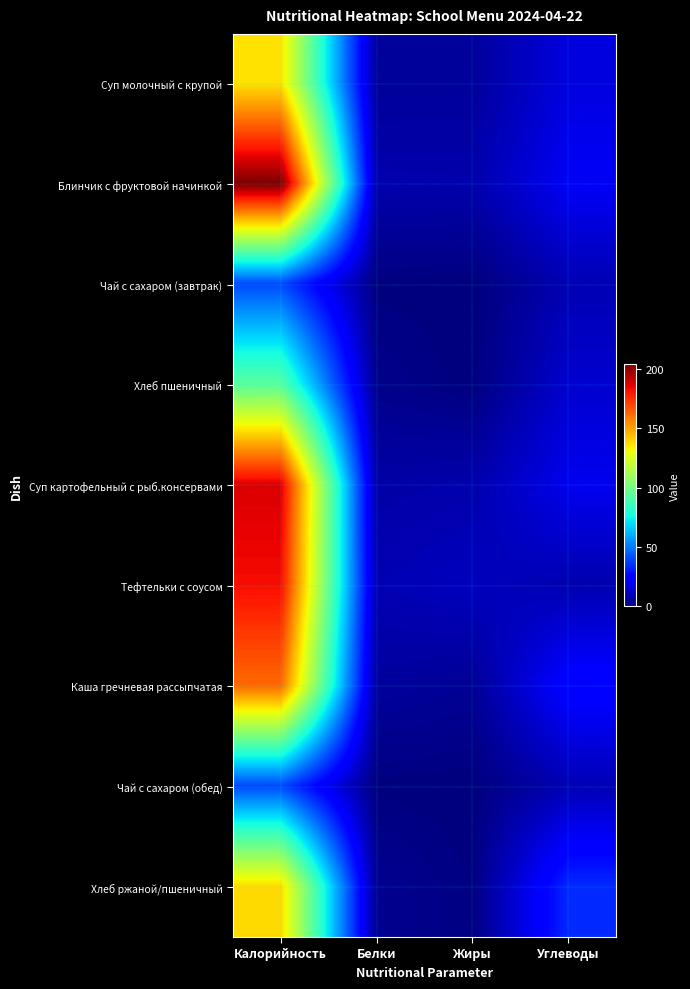

Reading left to right, list all the values displayed in this chart.

Суп молочный с крупой: Калорийность=136.5	Белки=5.0	Жиры=5.3	Углеводы=17.3
Блинчик с фруктовой начинкой: Калорийность=203.7	Белки=8.4	Жиры=8.2	Углеводы=21.6
Чай с сахаром (завтрак): Калорийность=40.0	Белки=0.5	Жиры=0.0	Углеводы=9.5
Хлеб пшеничный: Калорийность=93.5	Белки=2.4	Жиры=0.3	Углеводы=14.5
Суп картофельный с рыб.консервами: Калорийность=187.2	Белки=7.3	Жиры=8.3	Углеводы=20.0
Тефтельки с соусом: Калорийность=182.5	Белки=9.5	Жиры=11.5	Углеводы=8.7
Каша гречневая рассыпчатая: Калорийность=162.5	Белки=5.7	Жиры=4.1	Углеводы=25.8
Чай с сахаром (обед): Калорийность=40.0	Белки=0.5	Жиры=0.0	Углеводы=9.5
Хлеб ржаной/пшеничный: Калорийность=138.0	Белки=3.4	Жиры=0.7	Углеводы=33.9